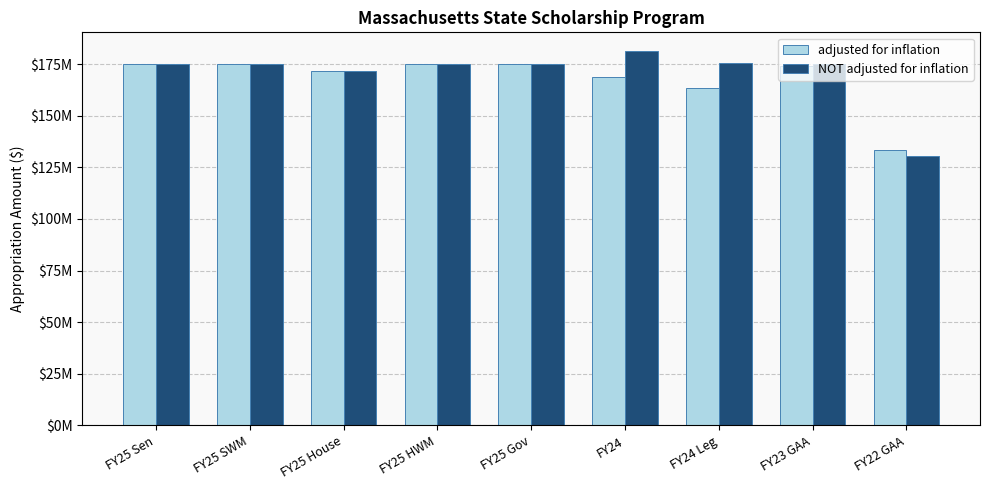

What are all the series names shown in the legend?

adjusted for inflation, NOT adjusted for inflation